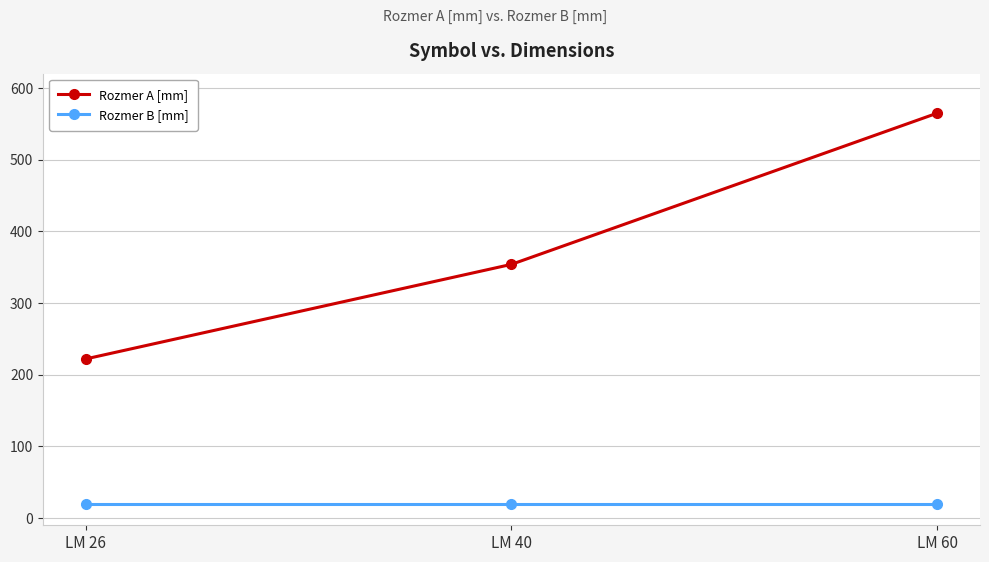

Is this an area chart (filled region under the line)?

No